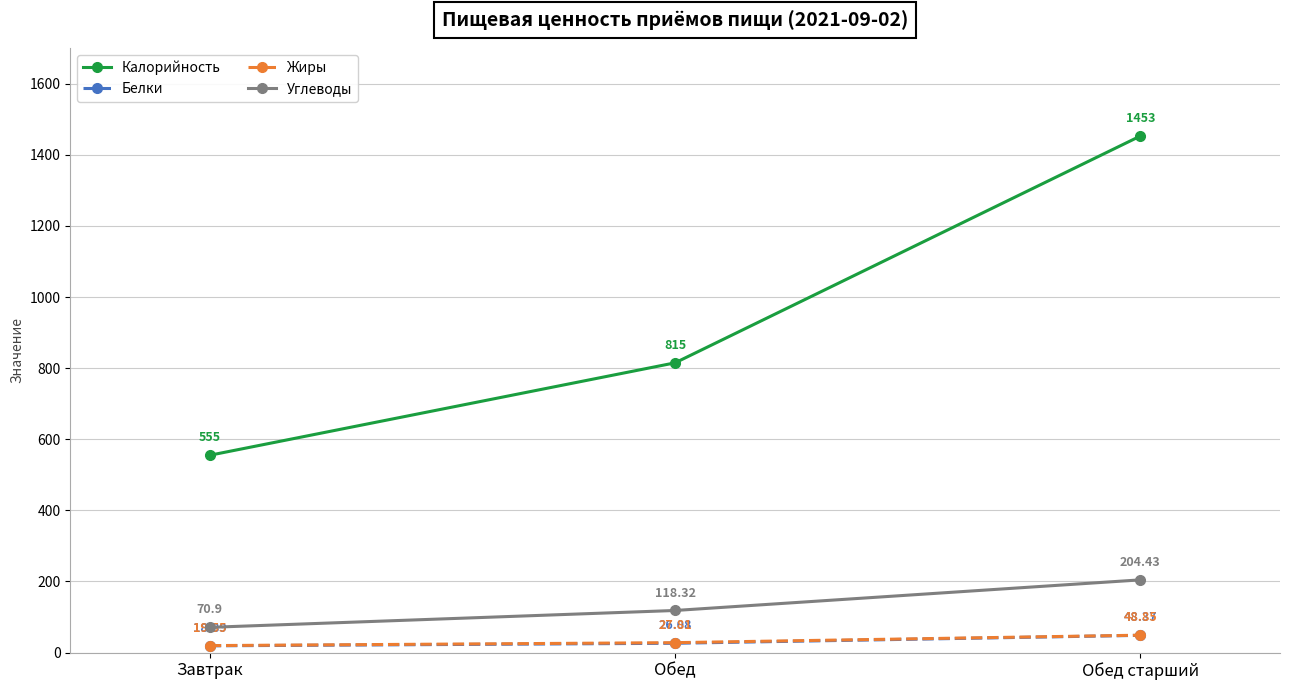

What is the sum of the Углеводы values at Обед and Обед старший?

322.8